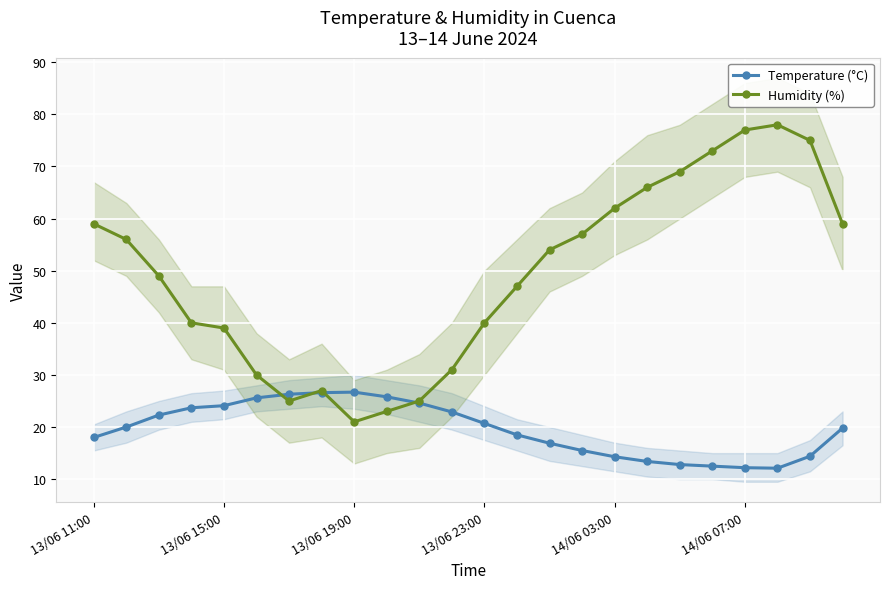

What is the average value of the Humidity (%) series?

49.2